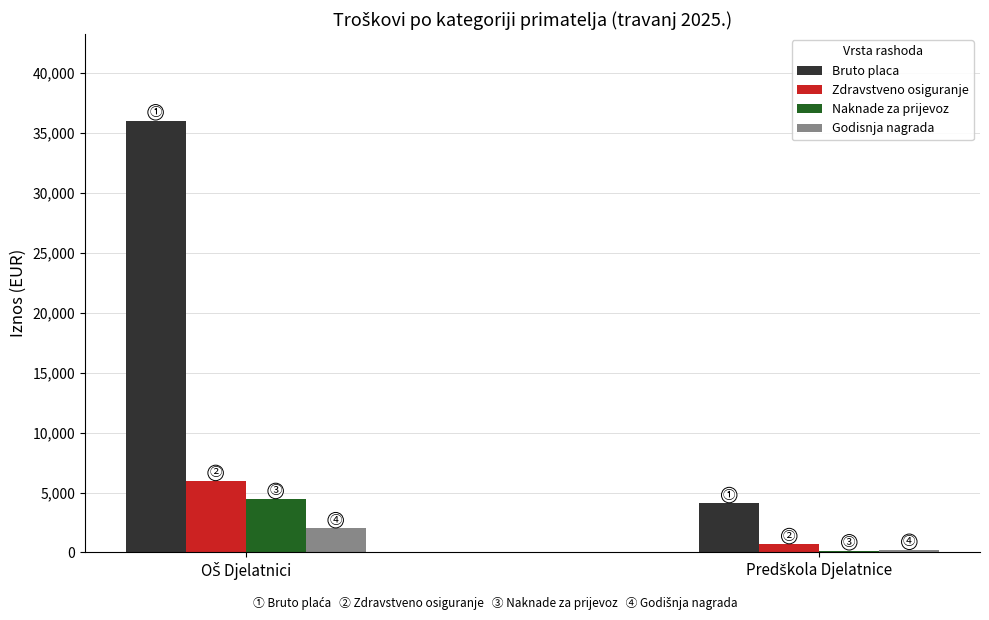

What is the lowest value of the Godisnja nagrada series?

200.0